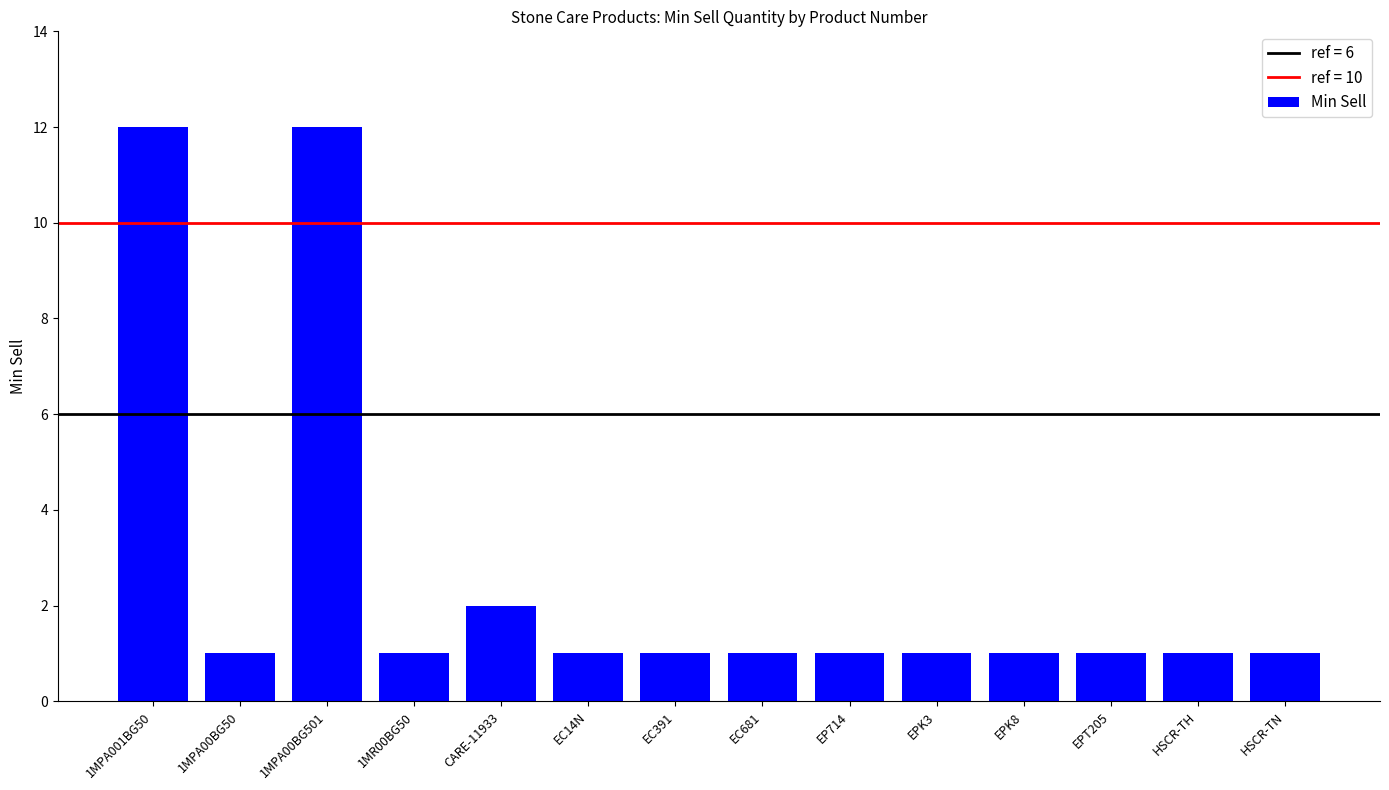

What is the minimum value shown in the chart?

1